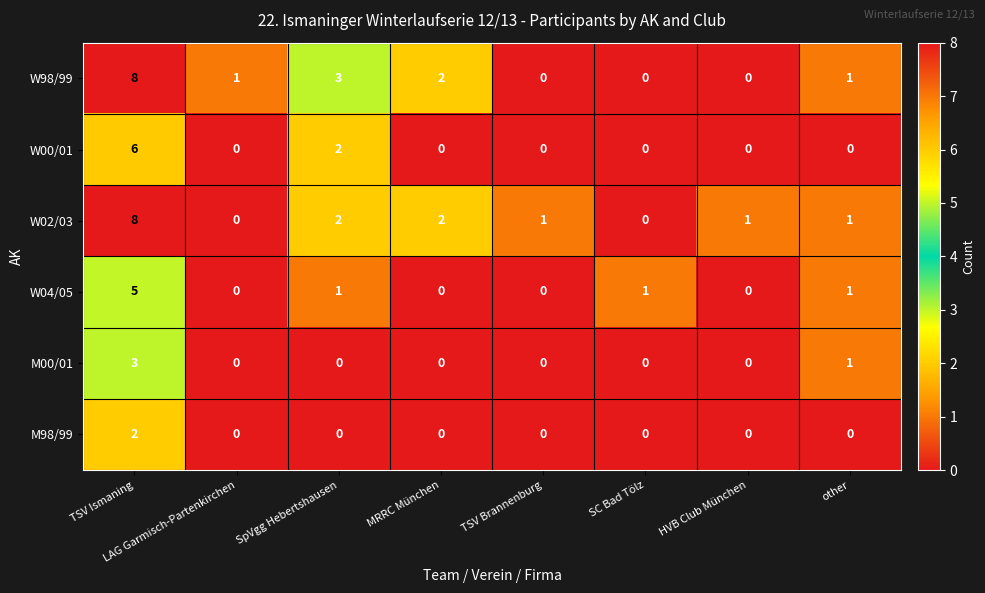

True or false: M00/01 has a value of 2 at SC Bad Tölz.

False